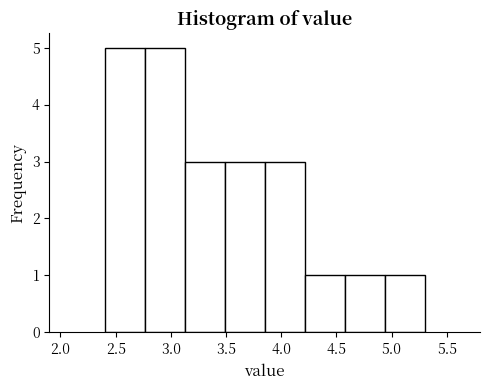

Reading left to right, list every bar in this chart as the range it spans on the x-axis followed by its height. Neither the bar edges nor the heights are printed on the chart, so give them approximately, as read against the axes.

2.40 to 2.75: 5
2.75 to 3.15: 5
3.15 to 3.50: 3
3.50 to 3.85: 3
3.85 to 4.20: 3
4.20 to 4.60: 1
4.60 to 4.95: 1
4.95 to 5.30: 1